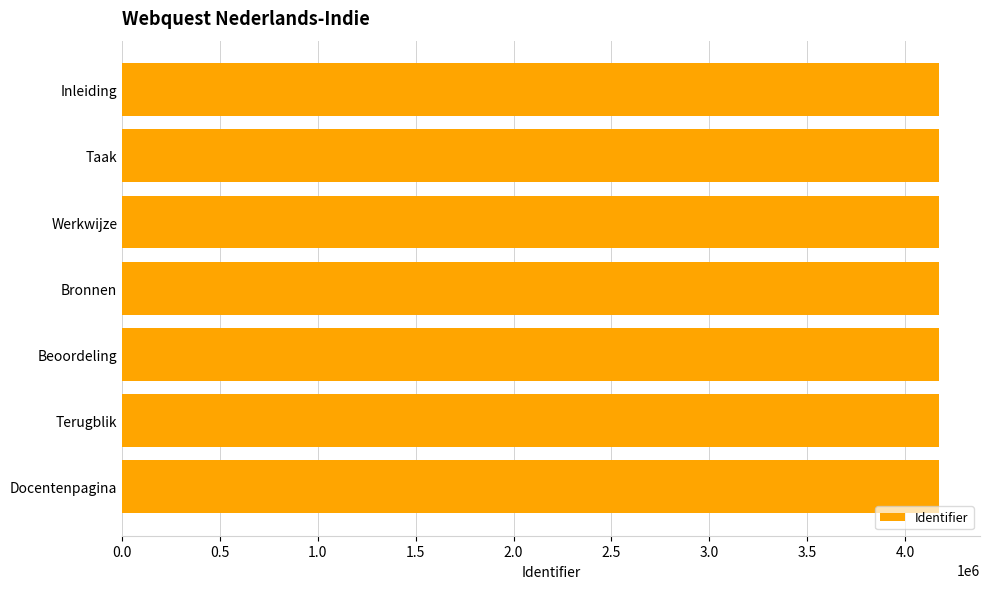

What is the value of the 1st bar from the top?

4175182